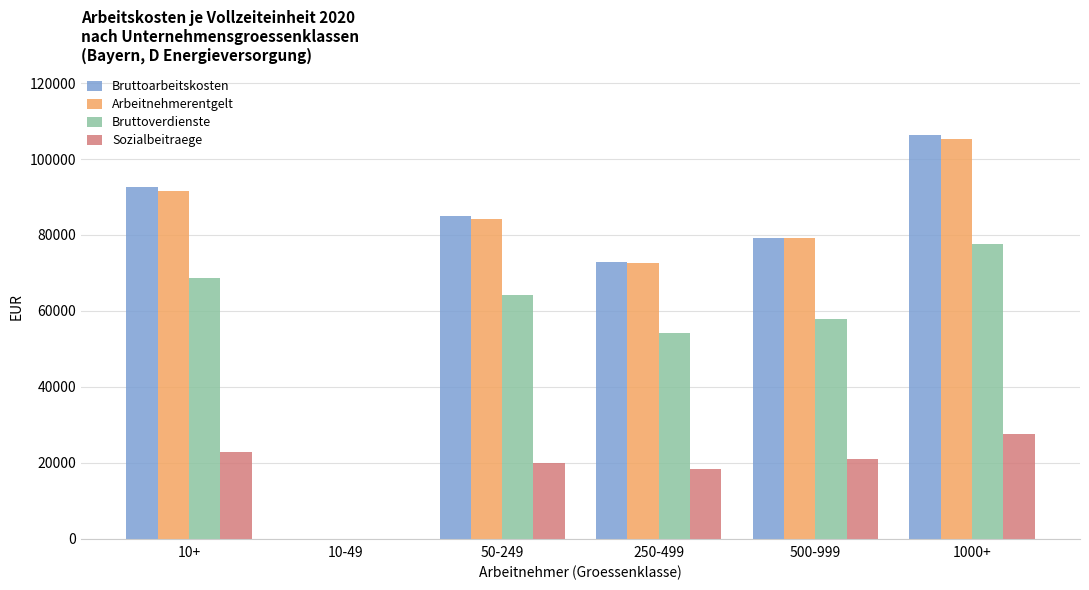

How many distinct data groups are displayed?

4